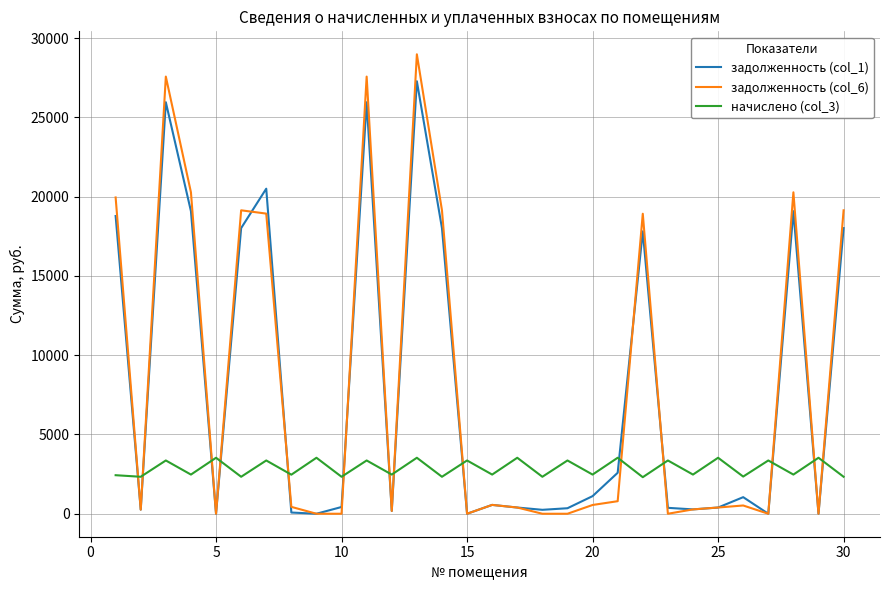

What is the lowest value of the начислено (col_3) series?

2305.8